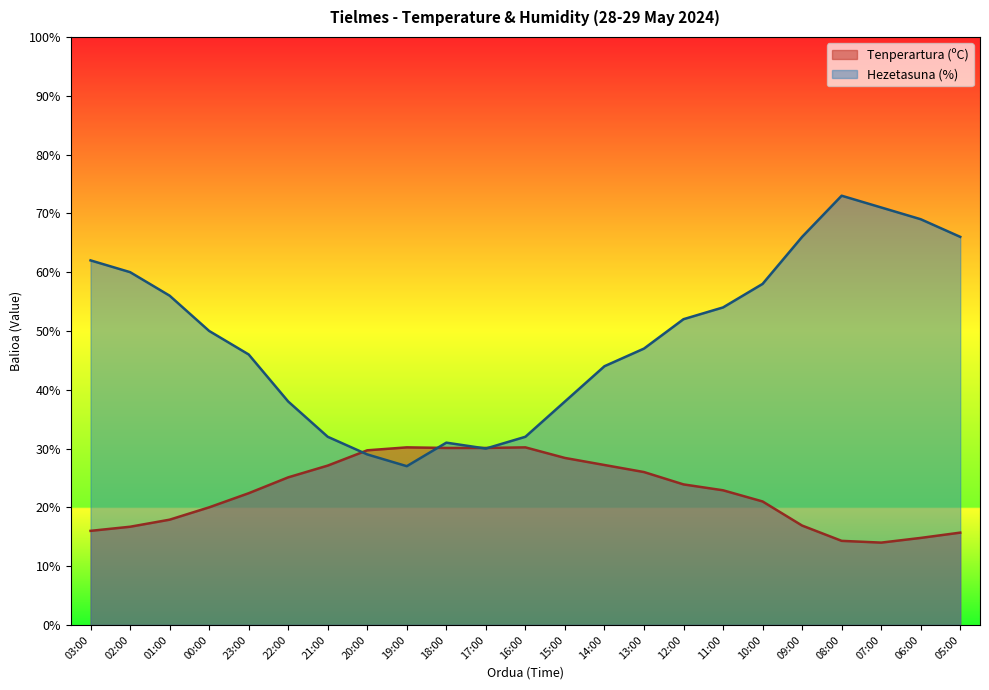

List the series in order of their peak value, highest first.

Hezetasuna (%), Tenperartura (ºC)